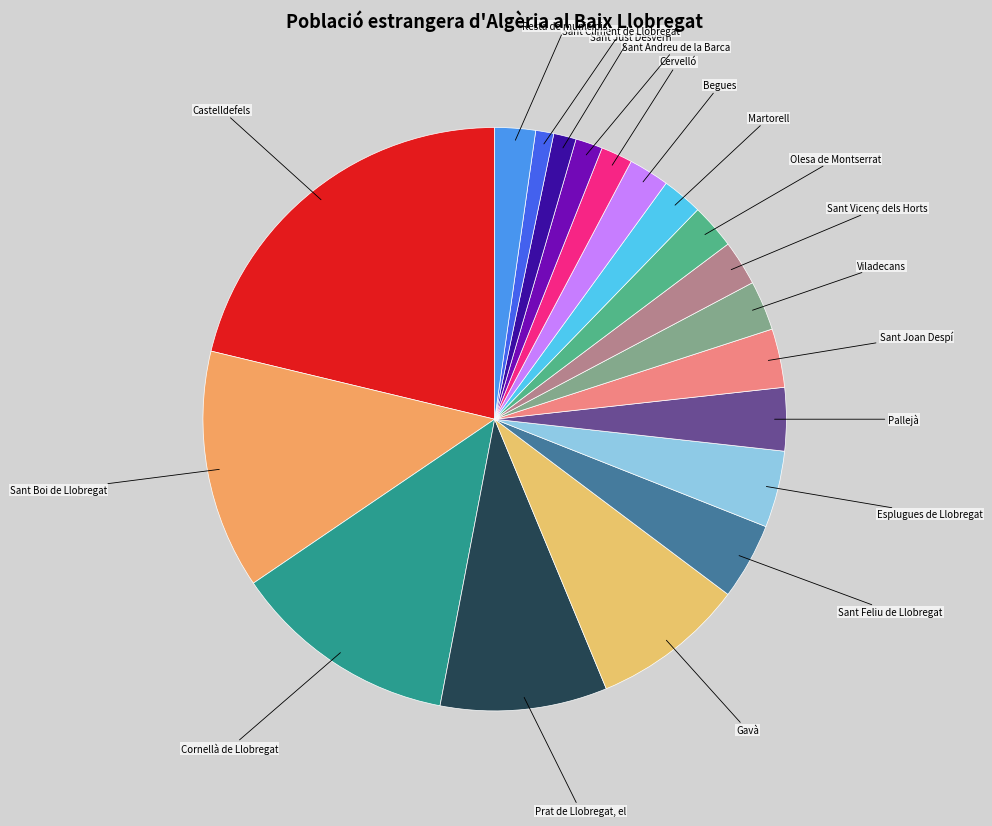

How many slices are in this pie chart?

19